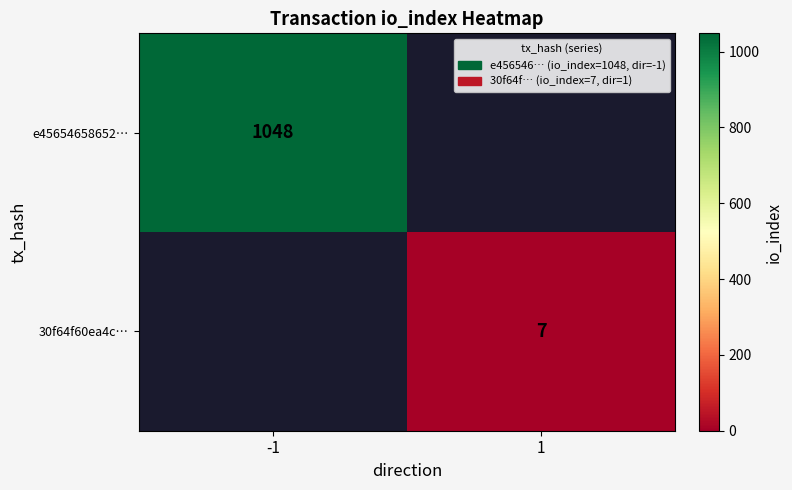

True or false: e45654658652… has a value of 506.9 at -1.

False